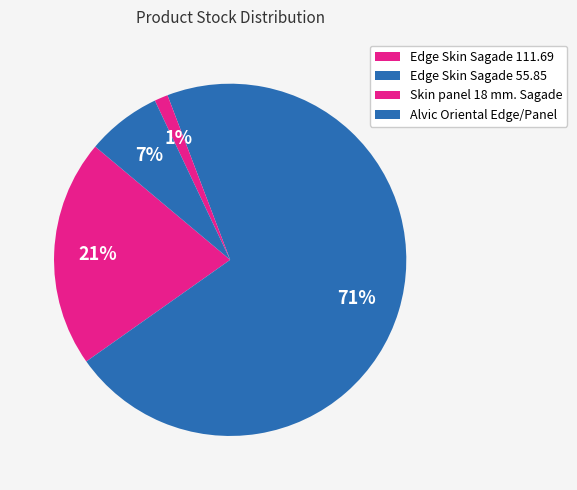

How many segments does this pie chart have?

4